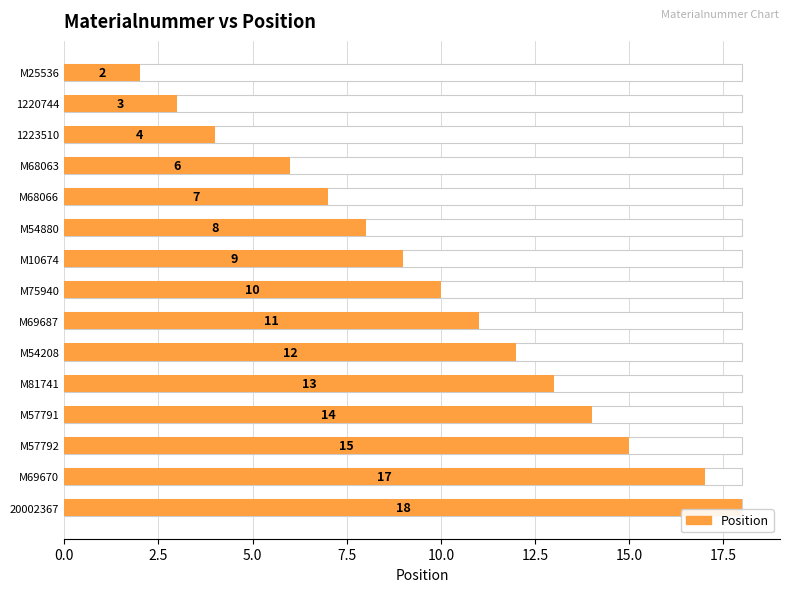

The value at M54208 is 21. True or false?

False